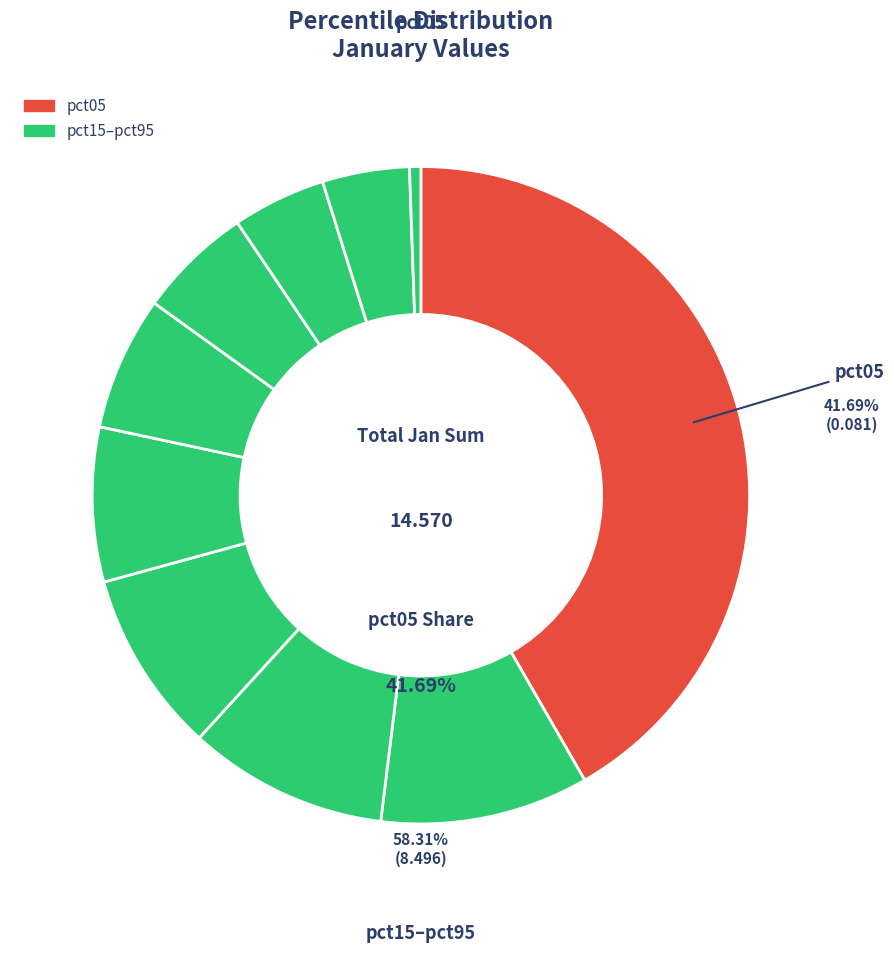

Does any single category account for the majority?

No